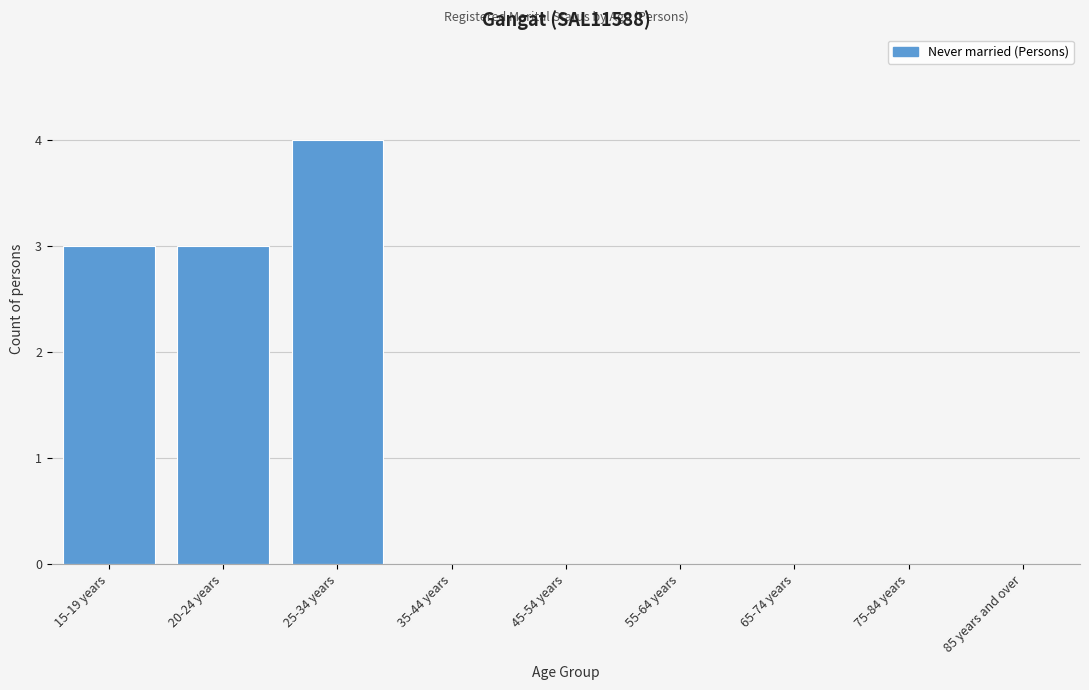

Reading left to right, transcribe all the data shown in this chart.

15-19 years=3	20-24 years=3	25-34 years=4	35-44 years=0	45-54 years=0	55-64 years=0	65-74 years=0	75-84 years=0	85 years and over=0